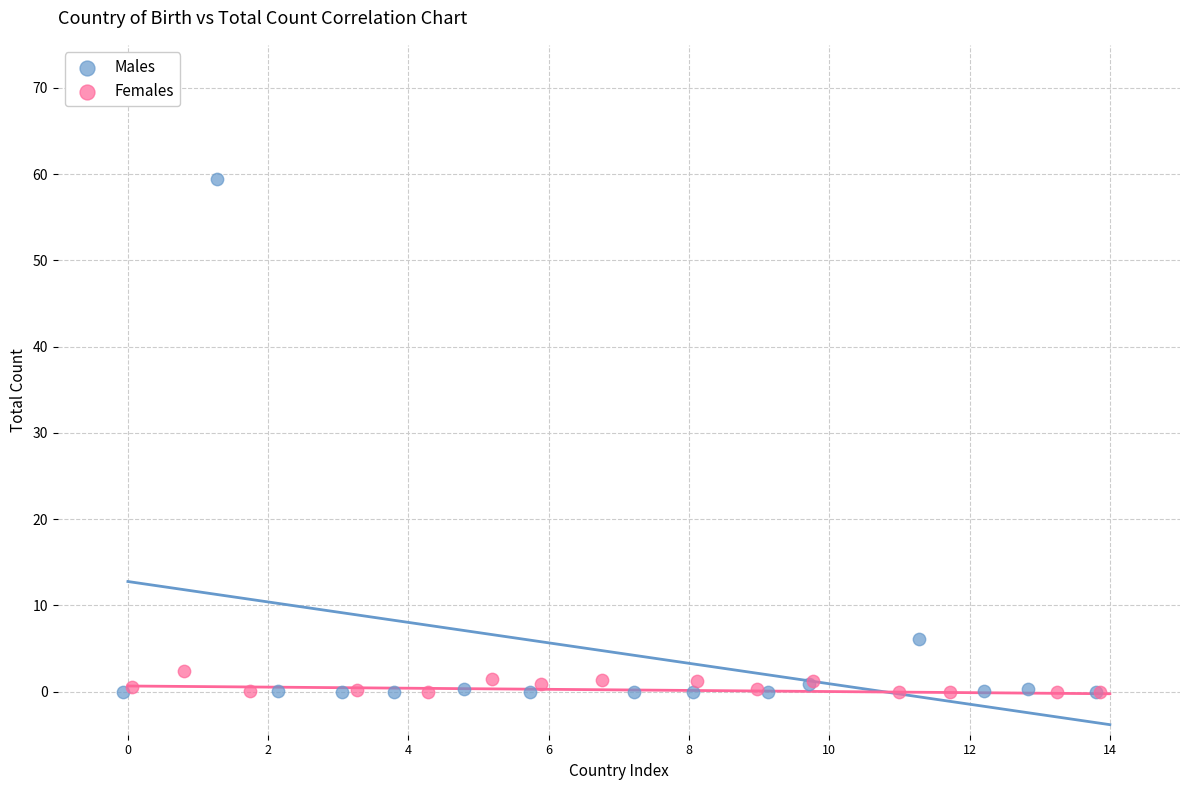

Which series contains the highest Y value?

Males